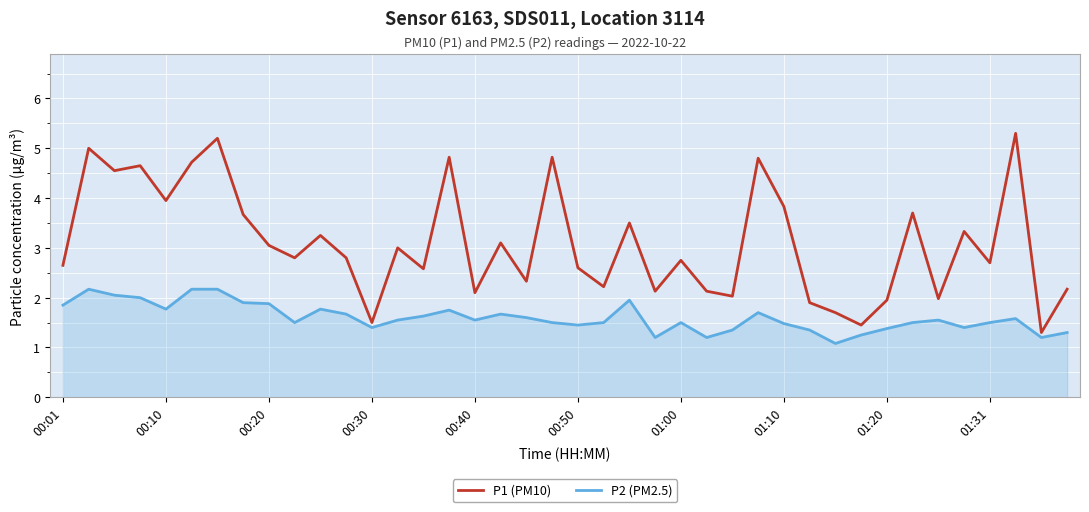

What is the minimum value shown in the chart?

1.1